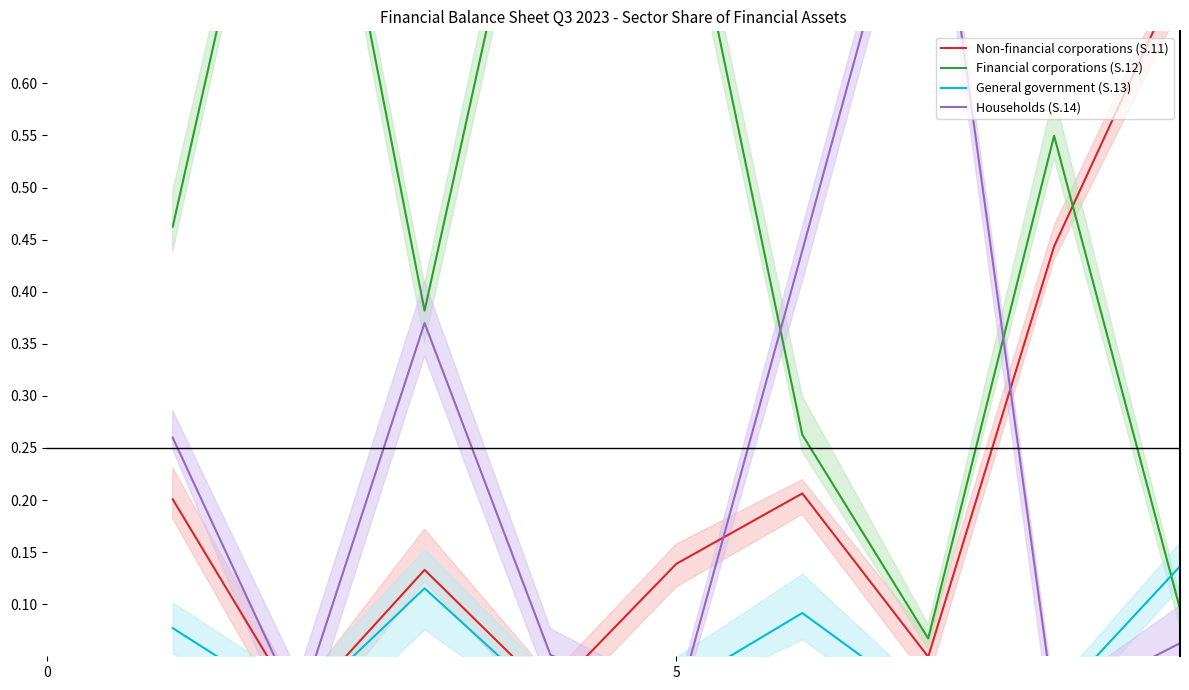

Which series changed the most between 2 and 6?

Households (S.14)